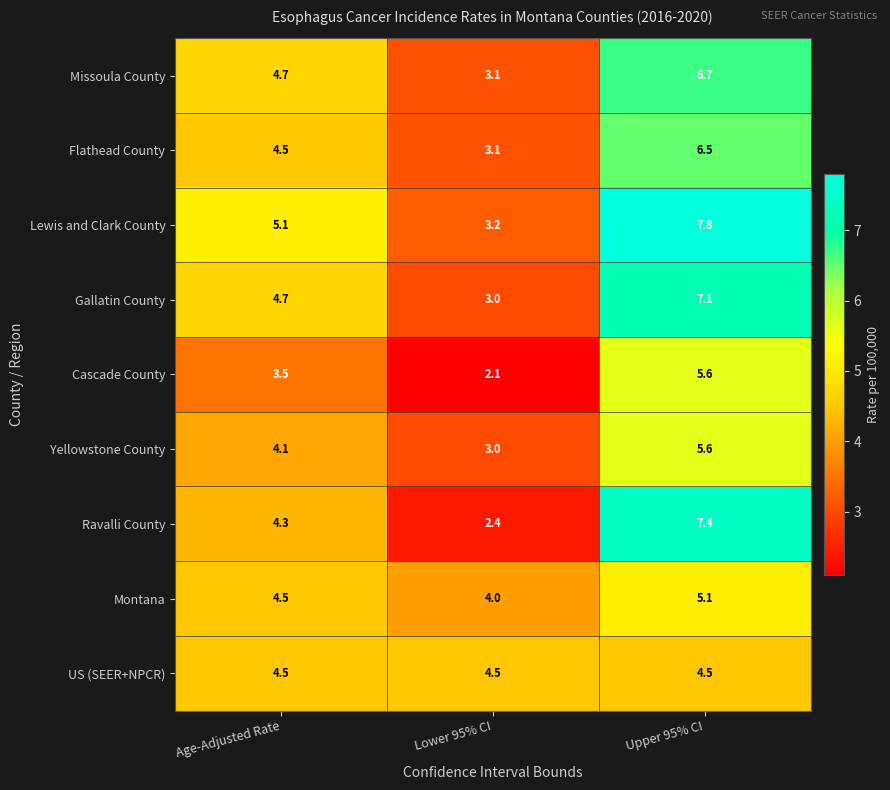

True or false: Gallatin County has a value of 3.1 at Age-Adjusted Rate.

False